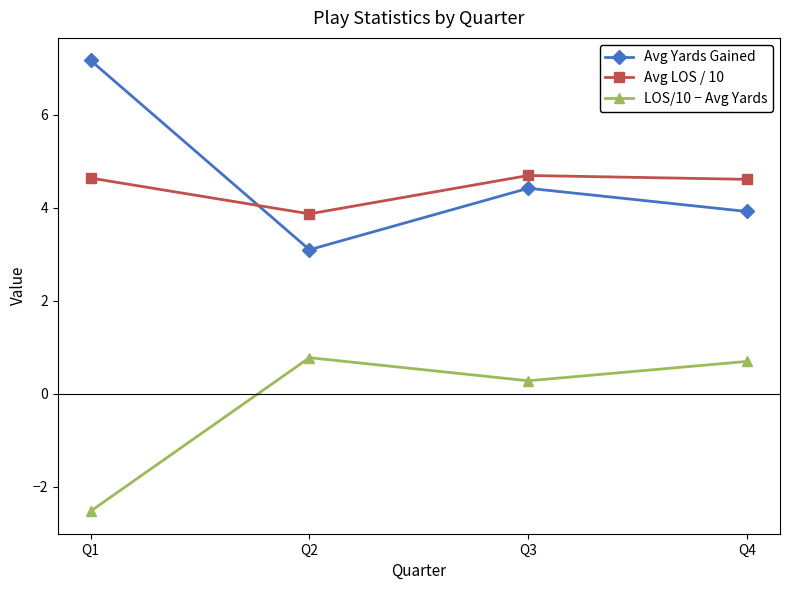

Count the number of categories in the chart.

4